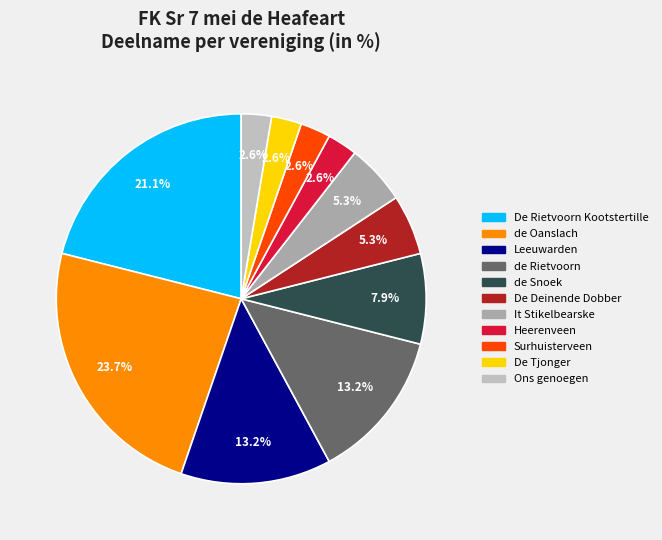

The It Stikelbearske slice represents 14% of the pie. True or false?

False